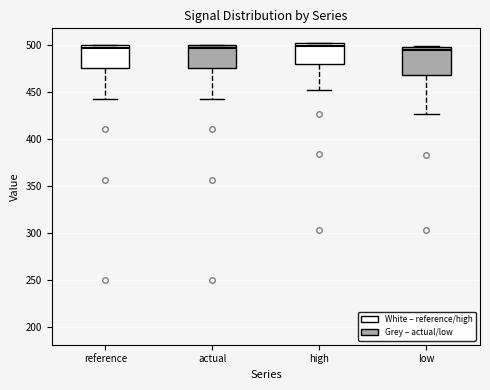

Where is the lower edge of the box for actual on the y-axis? The values are not printed on the chart, so give them approximately, as read against the axis.

475